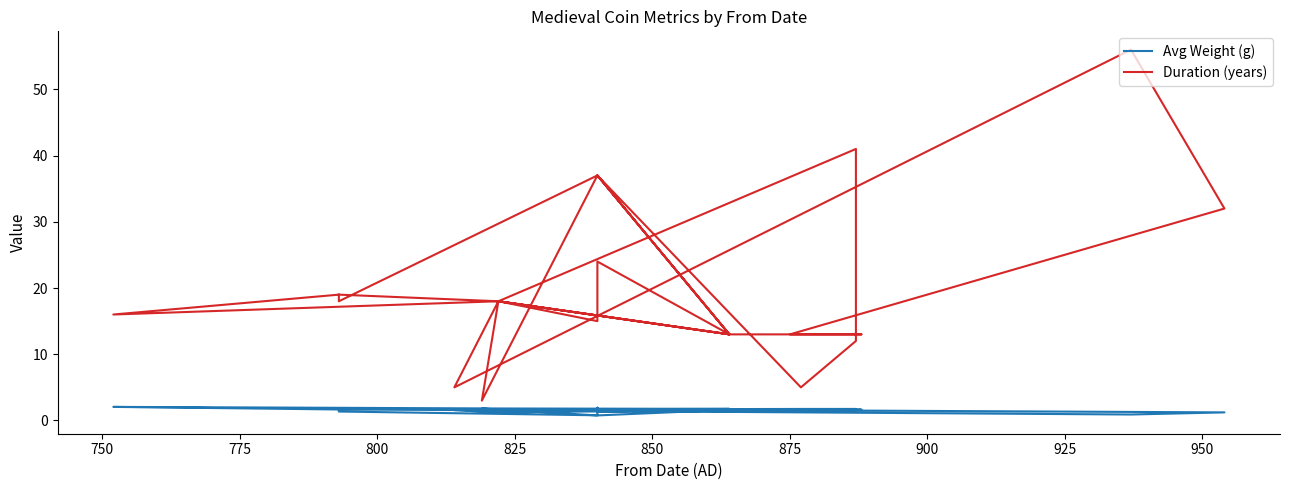

Reading left to right, transcribe all the data shown in this chart.

Avg Weight (g): 1.4	1.4	0.8	1.6	1.5	1.6	1.9	1.7	1.7	1.7	1.4	1.5	1.7	1.7	1.8	1.8	2.0	1.7	1.5	1.6	1.3	1.6	1.6	1.5	1.2	0.9	1.6	1.2	1.6	0.8	1.8	1.7
Duration (years): 19.0	18.0	37.0	37.0	37.0	37.0	37.0	37.0	5.0	12.0	41.0	18.0	13.0	37.0	13.0	18.0	16.0	19.0	18.0	15.0	24.0	13.0	13.0	13.0	32.0	56.0	5.0	18.0	13.0	37.0	3.0	18.0